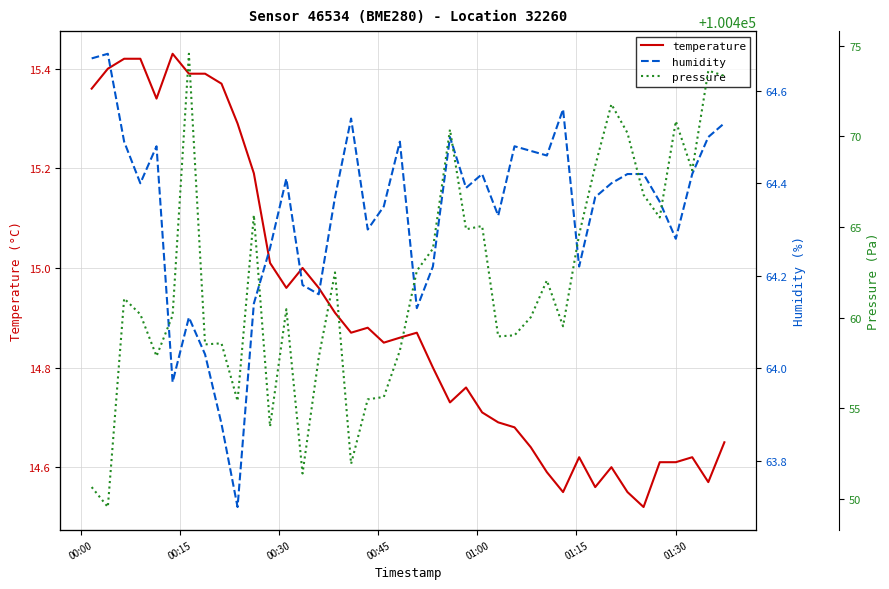

True or false: temperature and pressure cross at least once.

False